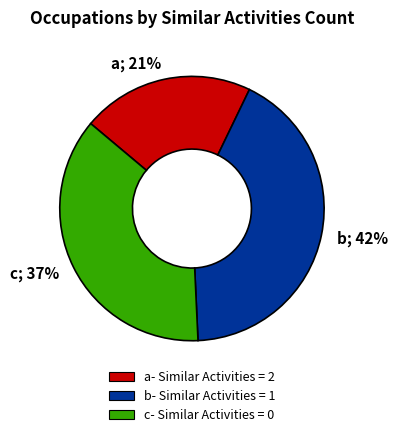

Count the number of slices in the pie.

3